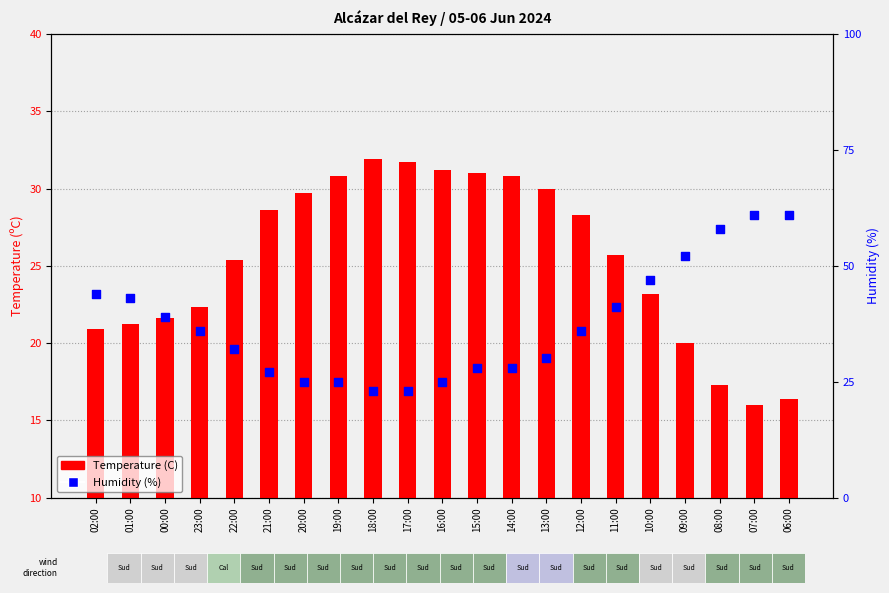

Which series reaches the minimum Y coordinate?

Temperature (C)